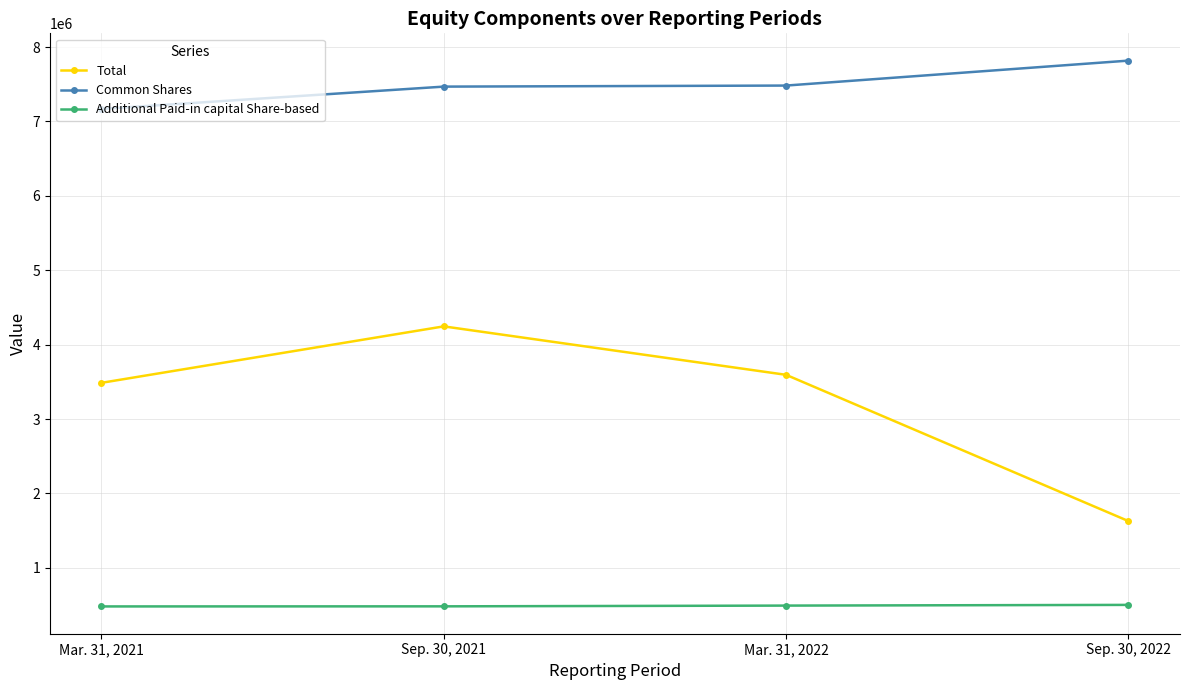

True or false: Common Shares and Total intersect in this chart.

False